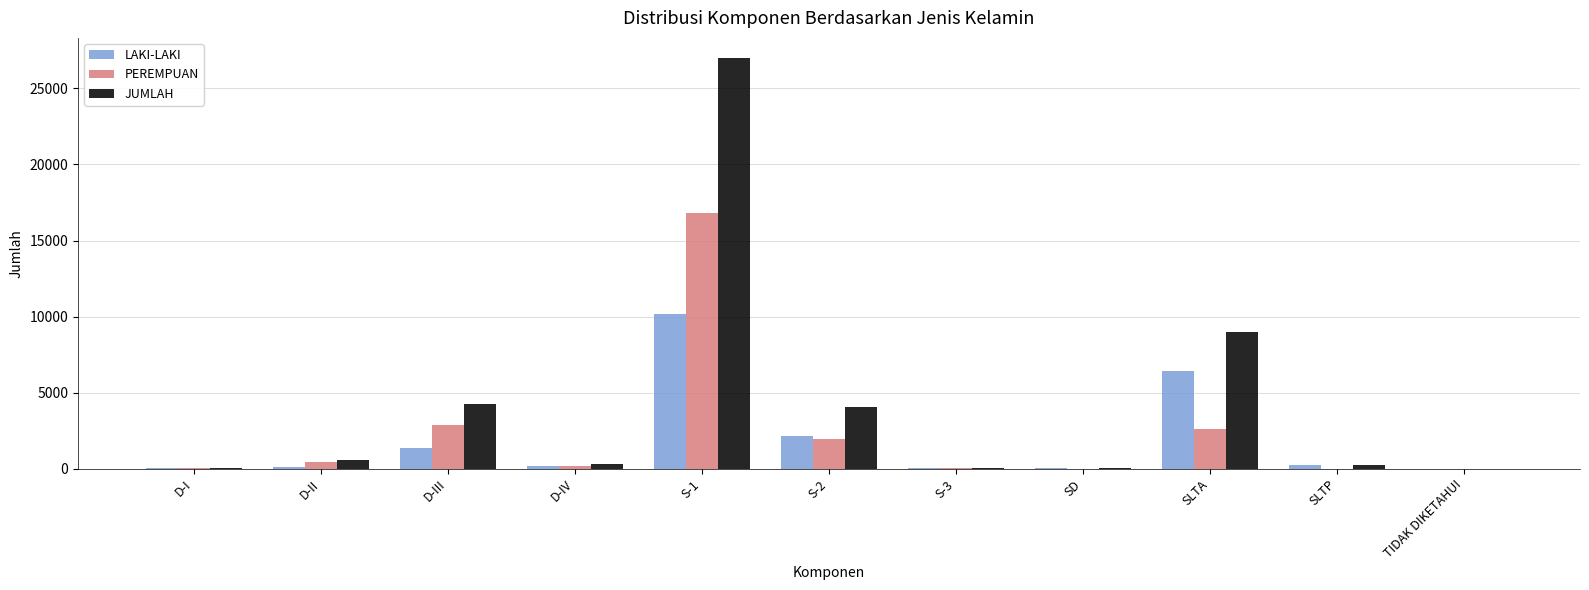

Where is LAKI-LAKI nearest to the value 5091?

SLTA